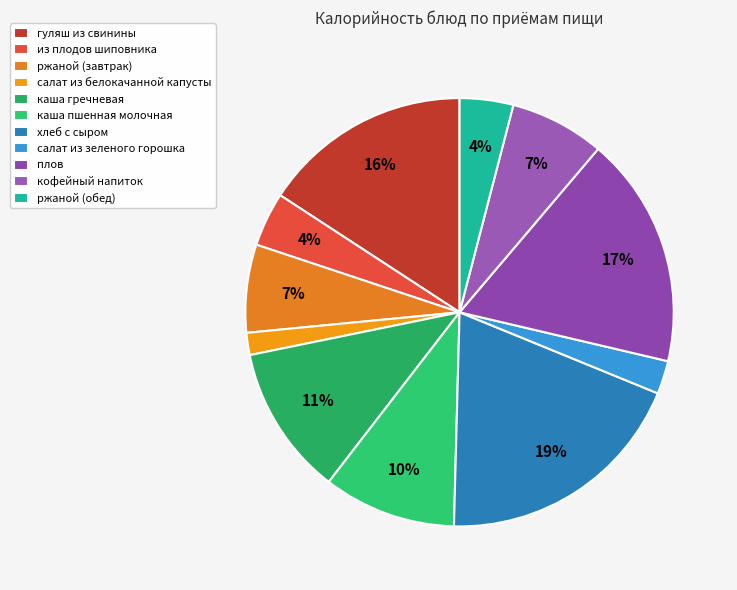

Count the number of slices in the pie.

11